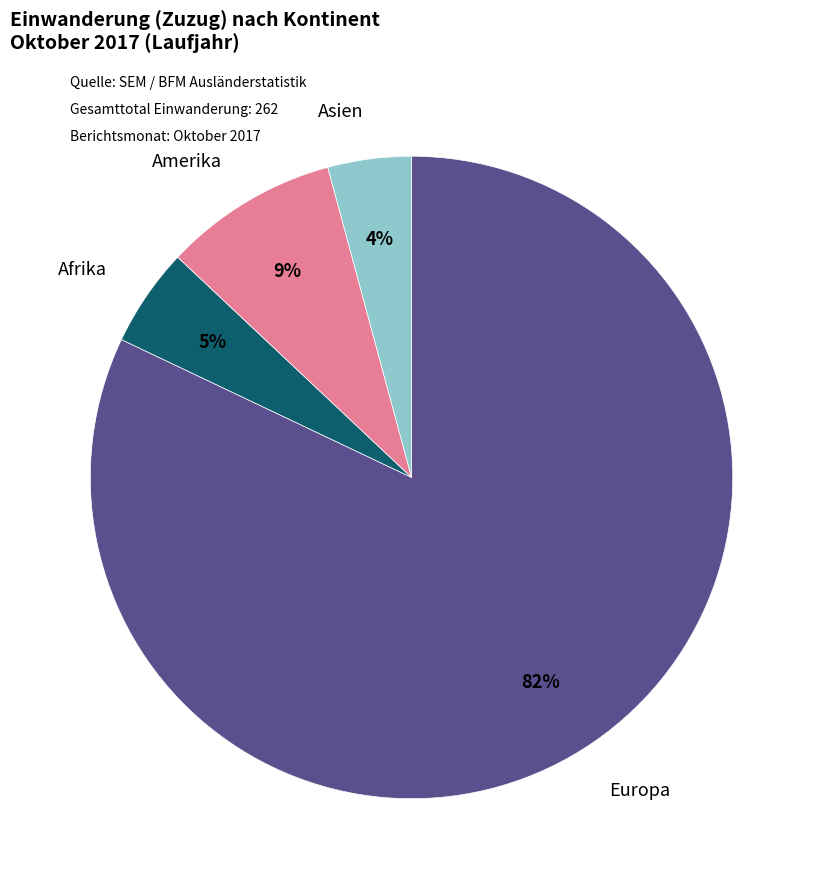

Do Asien and Amerika together represent more than half of the pie?

No